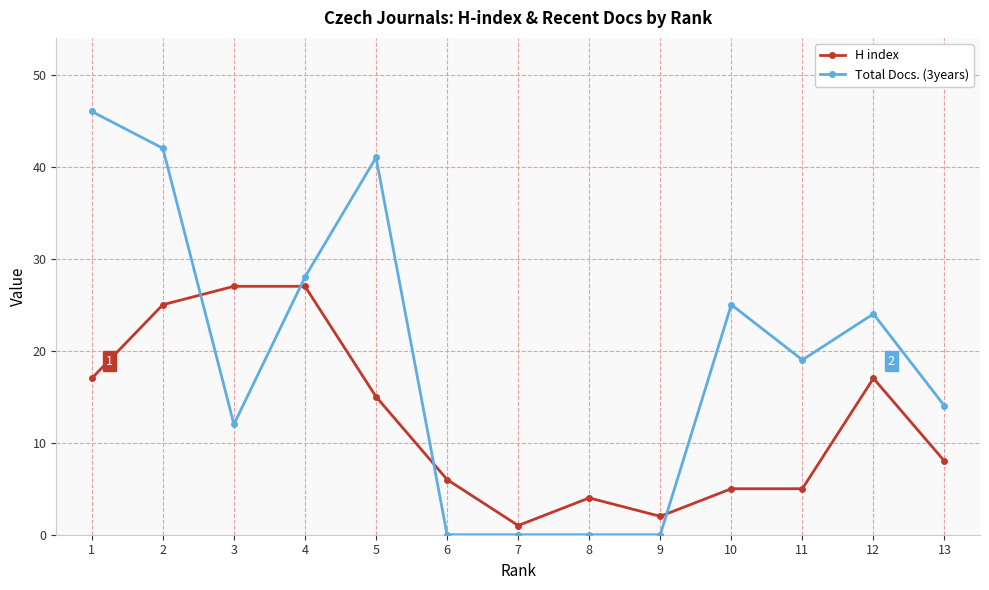

The Total Docs. (3years) series shows 41 at 5. True or false?

True